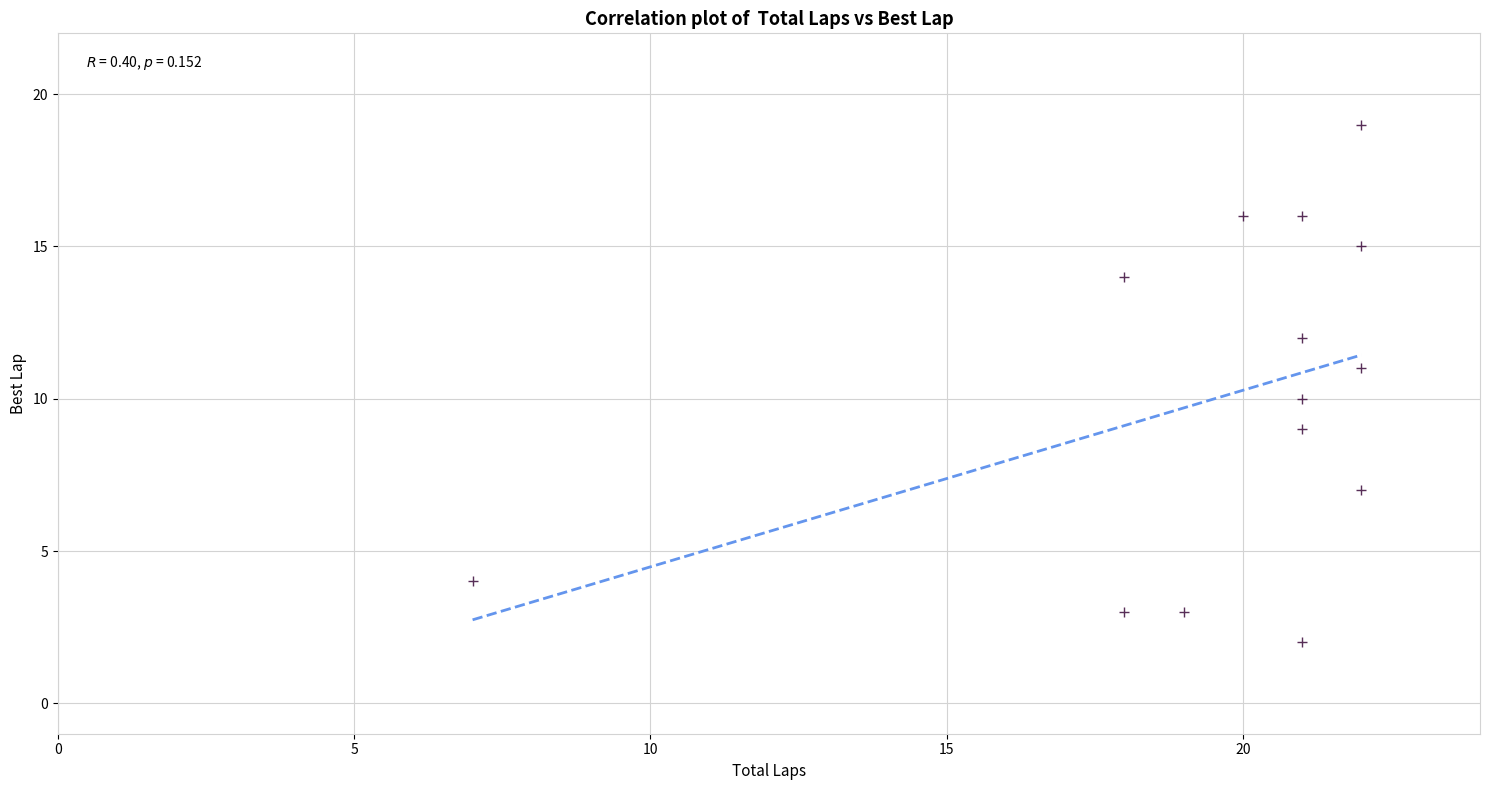

What is the range of X values (max minus min)?

15